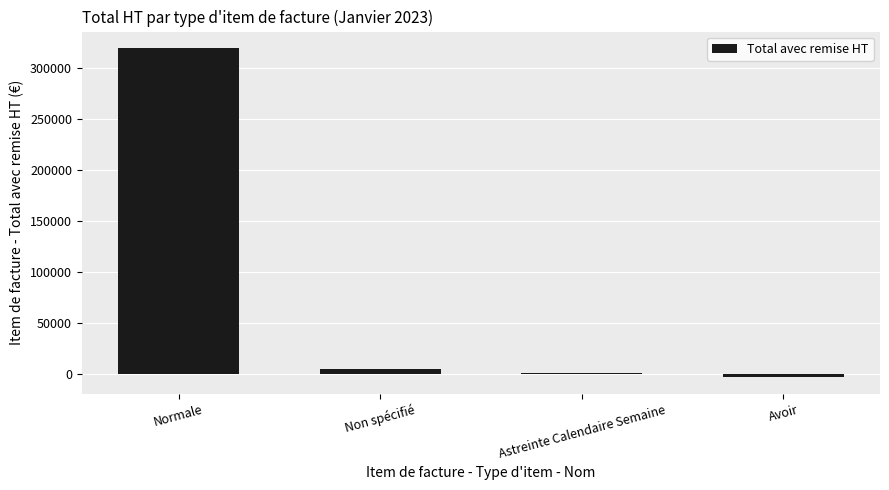

Between Avoir and Astreinte Calendaire Semaine, which is larger?

Astreinte Calendaire Semaine